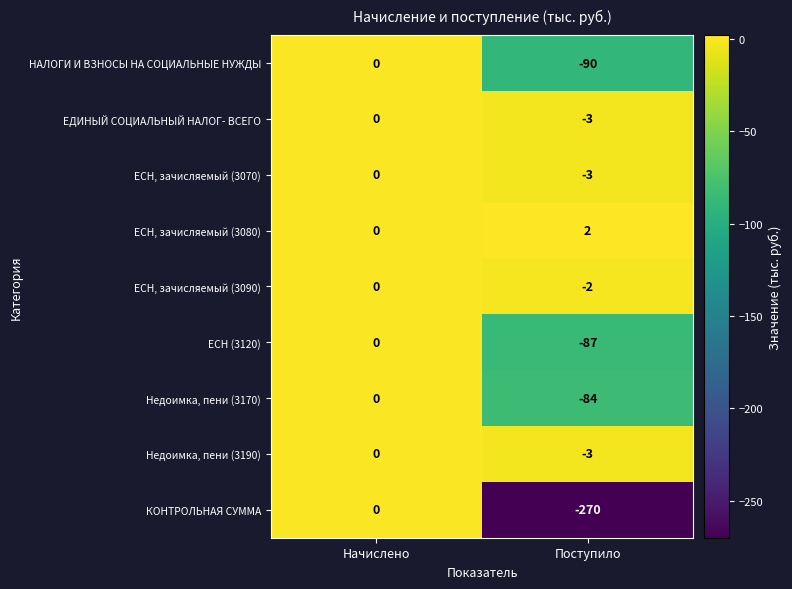

Reading left to right, transcribe all the data shown in this chart.

НАЛОГИ И ВЗНОСЫ НА СОЦИАЛЬНЫЕ НУЖДЫ: Начислено=0	Поступило=-90
ЕДИНЫЙ СОЦИАЛЬНЫЙ НАЛОГ- ВСЕГО: Начислено=0	Поступило=-3
ЕСН, зачисляемый (3070): Начислено=0	Поступило=-3
ЕСН, зачисляемый (3080): Начислено=0	Поступило=2
ЕСН, зачисляемый (3090): Начислено=0	Поступило=-2
ЕСН (3120): Начислено=0	Поступило=-87
Недоимка, пени (3170): Начислено=0	Поступило=-84
Недоимка, пени (3190): Начислено=0	Поступило=-3
КОНТРОЛЬНАЯ СУММА: Начислено=0	Поступило=-270